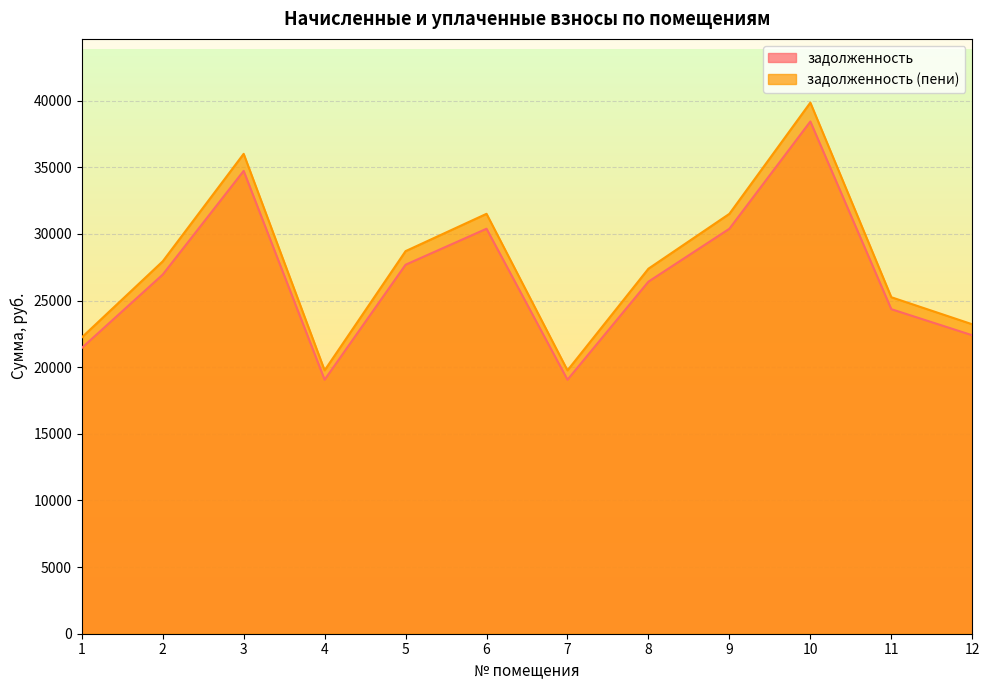

True or false: задолженность (пени) has a value of 49803.4 at 6.

False